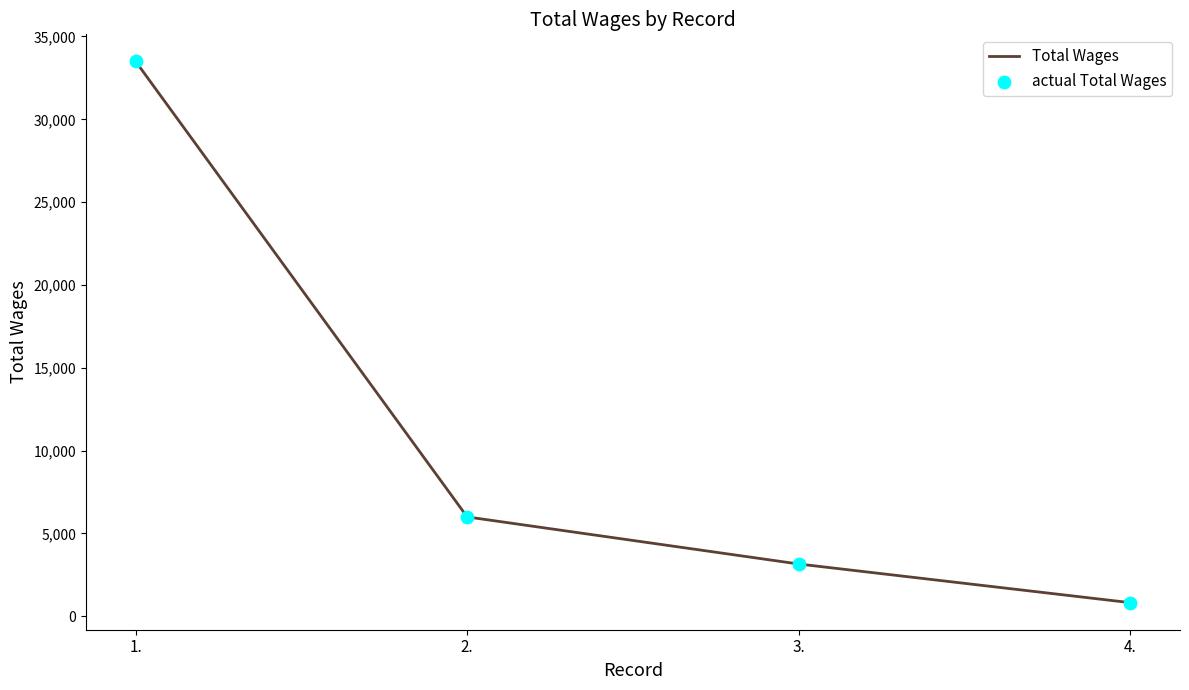

What is the ratio of the value at 4. to the value at 3.?

0.3